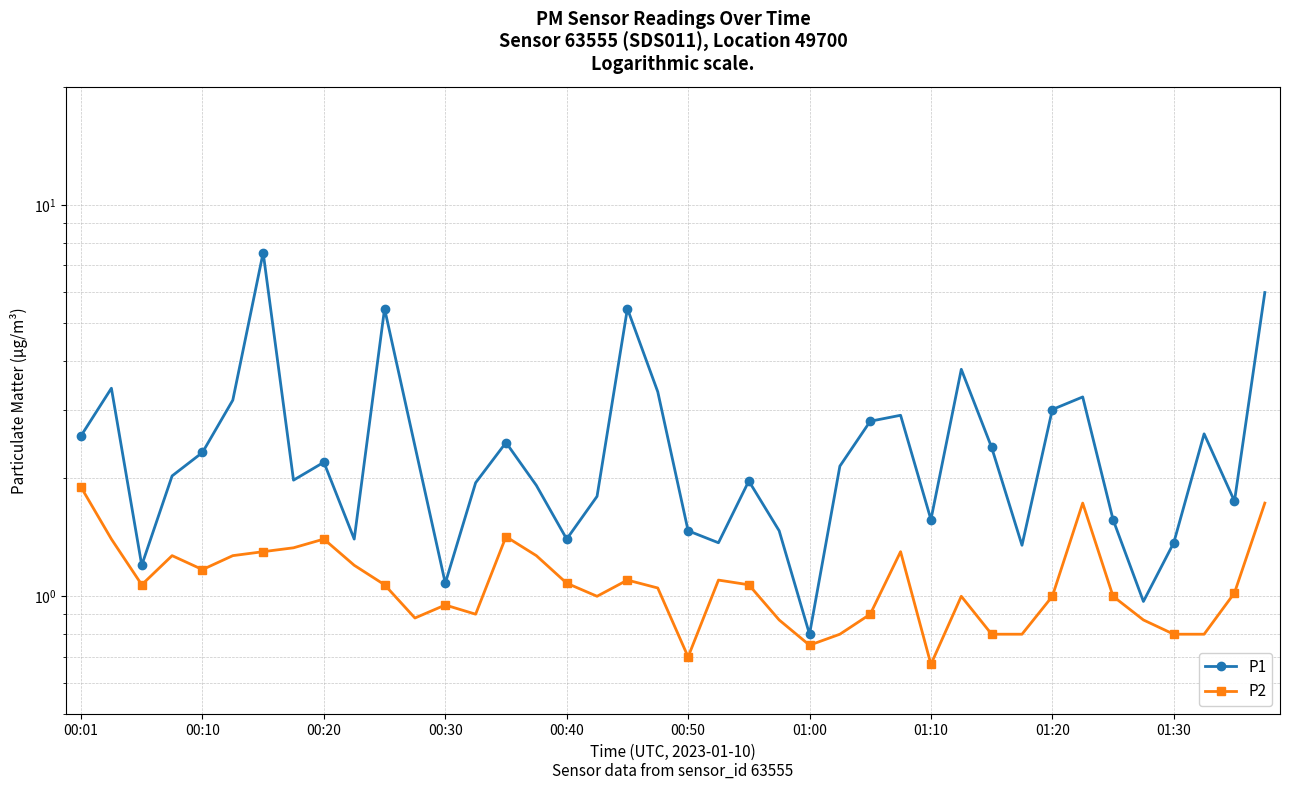

Is it true that P1 equals 3.1 at 38?

False